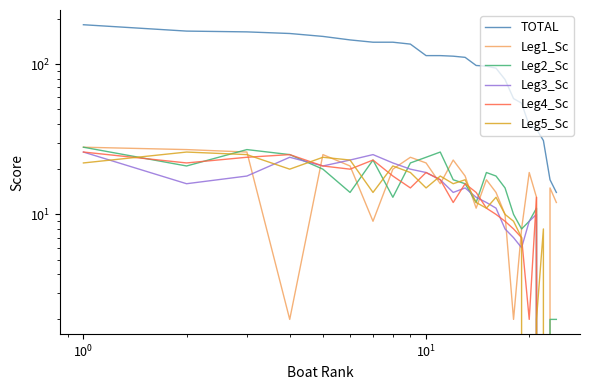

How many series are shown in this chart?

6